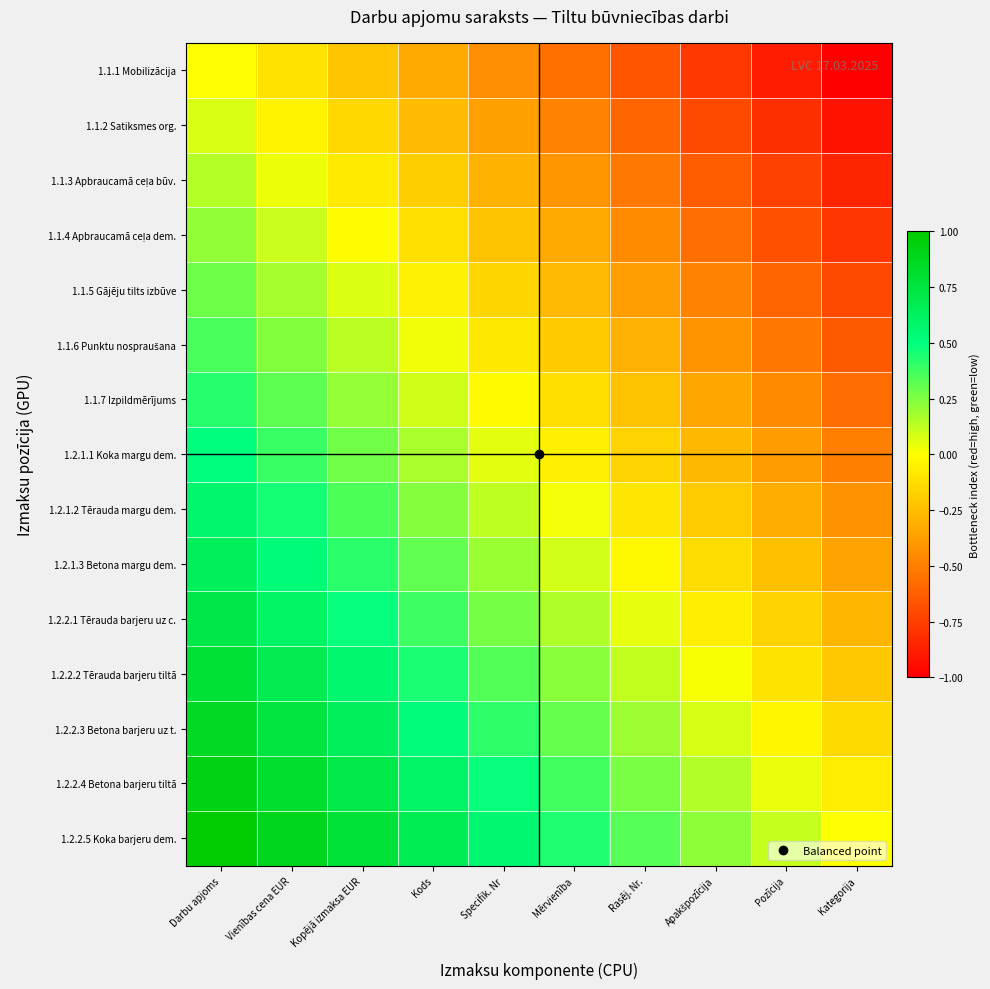

What is the total value across all series at Kategorija?

-7.5